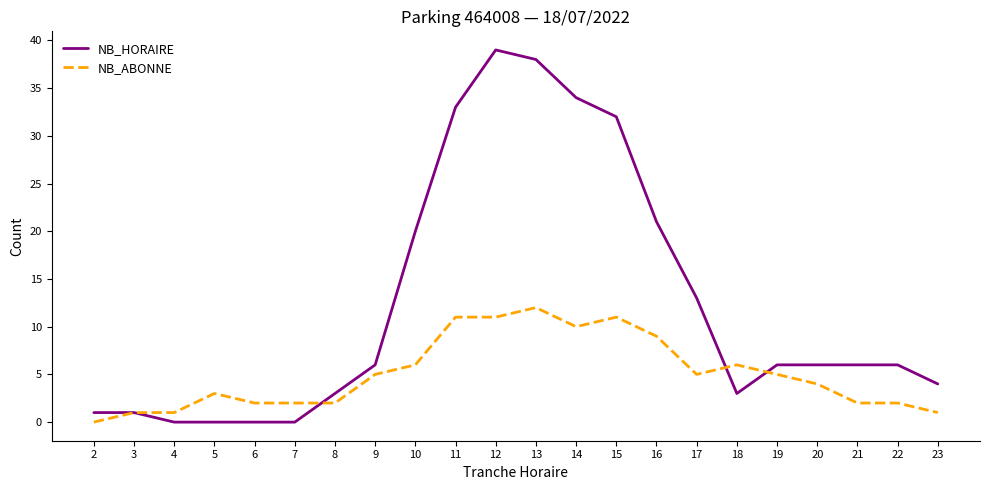

Reading left to right, transcribe all the data shown in this chart.

NB_HORAIRE: 1	1	0	0	0	0	3	6	20	33	39	38	34	32	21	13	3	6	6	6	6	4
NB_ABONNE: 0	1	1	3	2	2	2	5	6	11	11	12	10	11	9	5	6	5	4	2	2	1